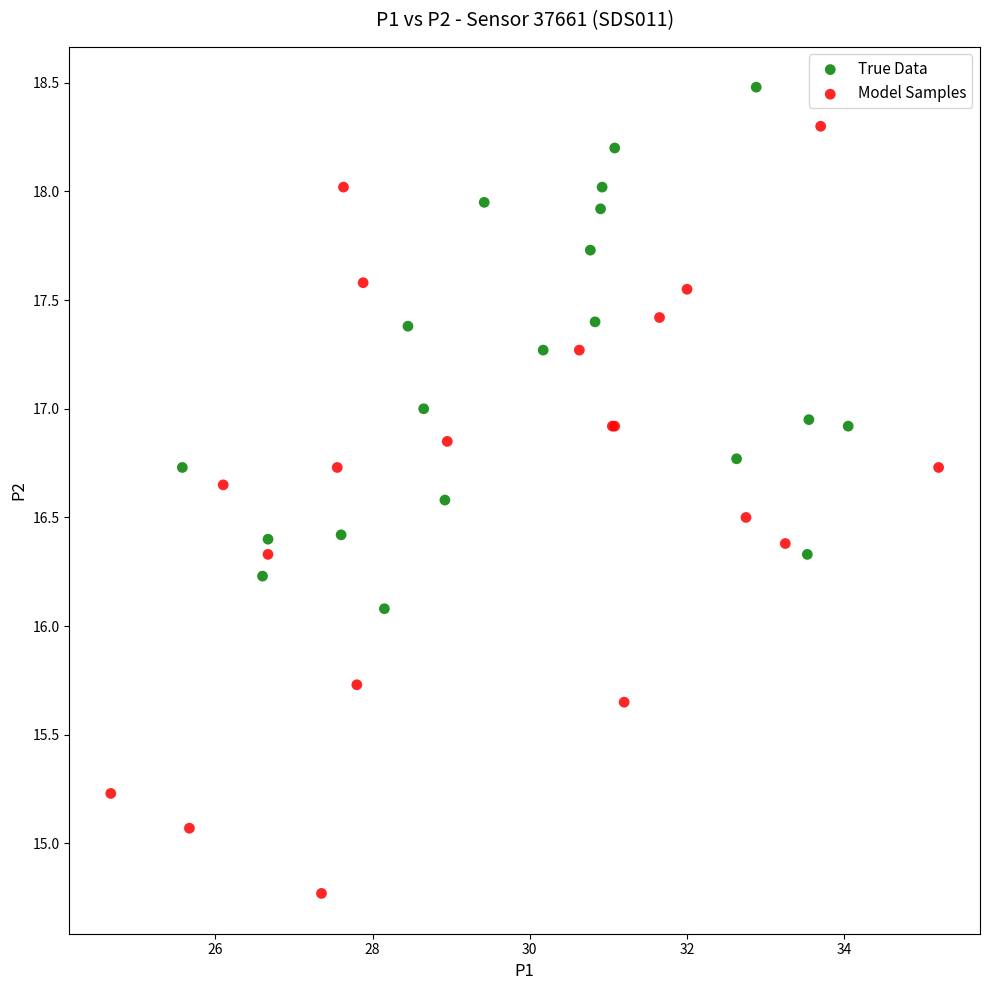

Which series reaches the maximum Y coordinate?

True Data